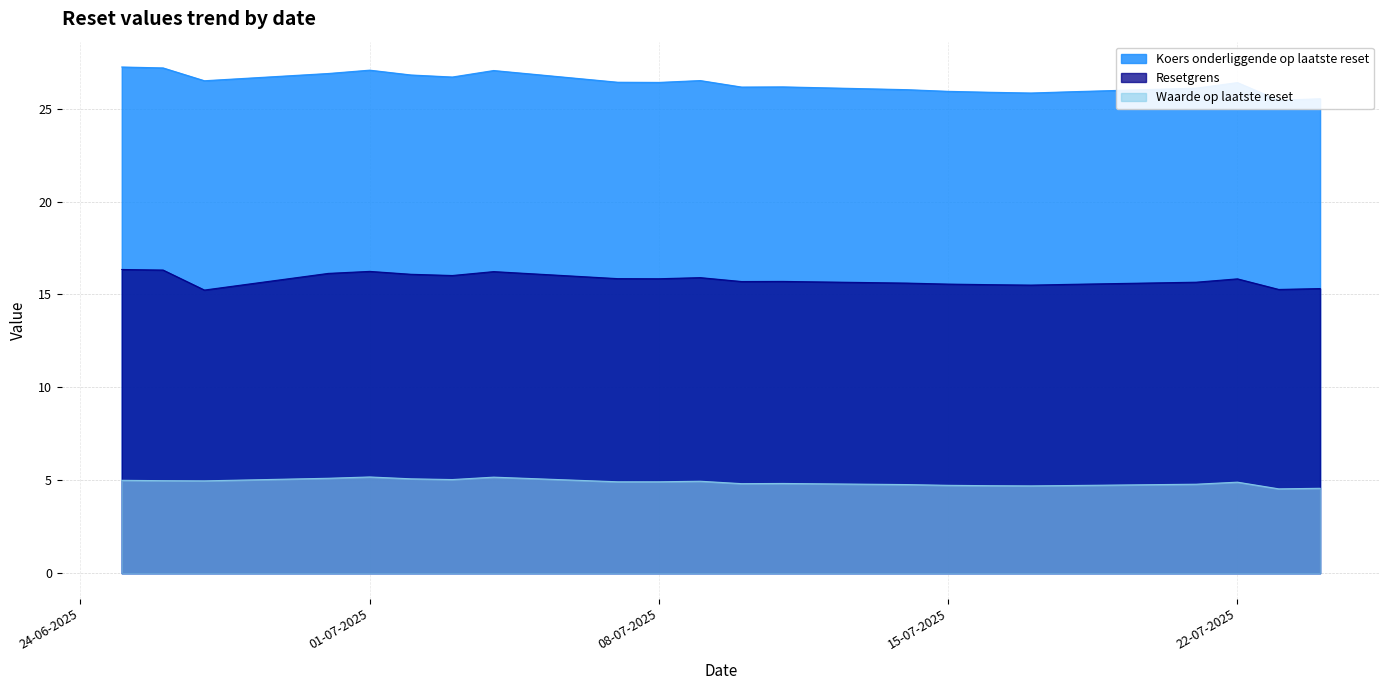

True or false: Resetgrens has more than 0 interior local peaks.

True